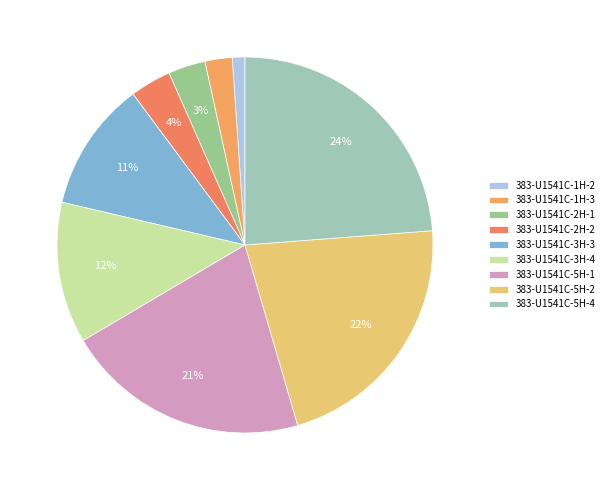

Which slice is the largest?

383-U1541C-5H-4